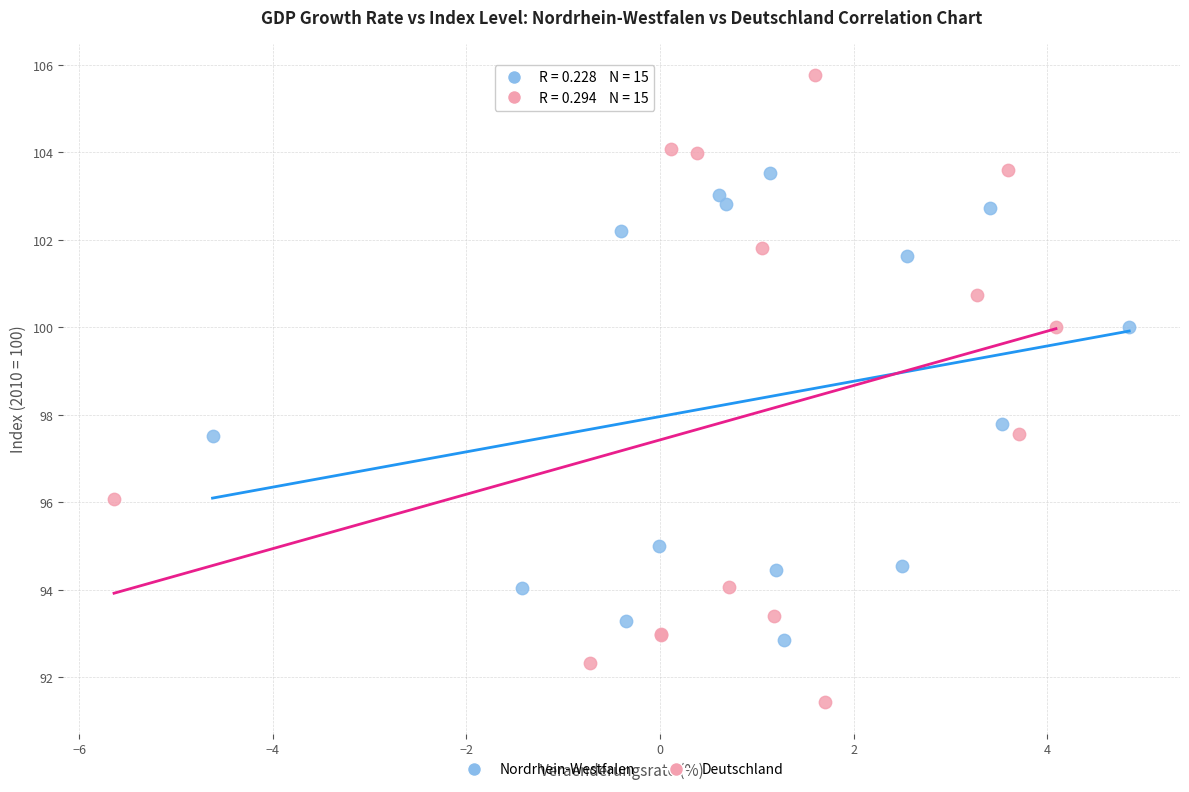

Which series has the largest Y range (max minus min)?

Deutschland